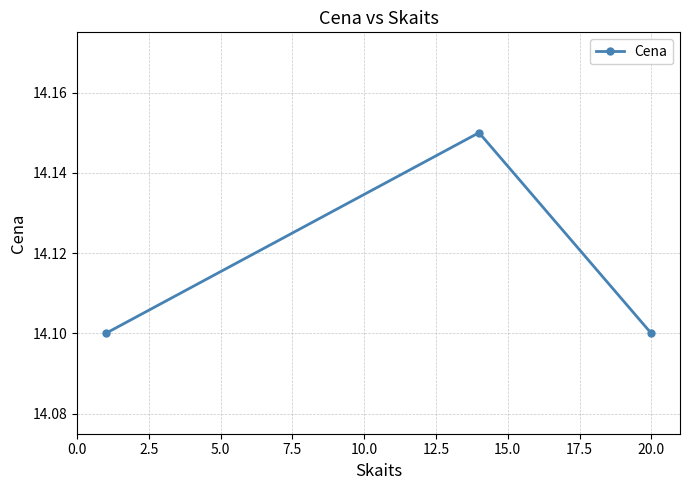

Count the values in the range 14 to 15.

3